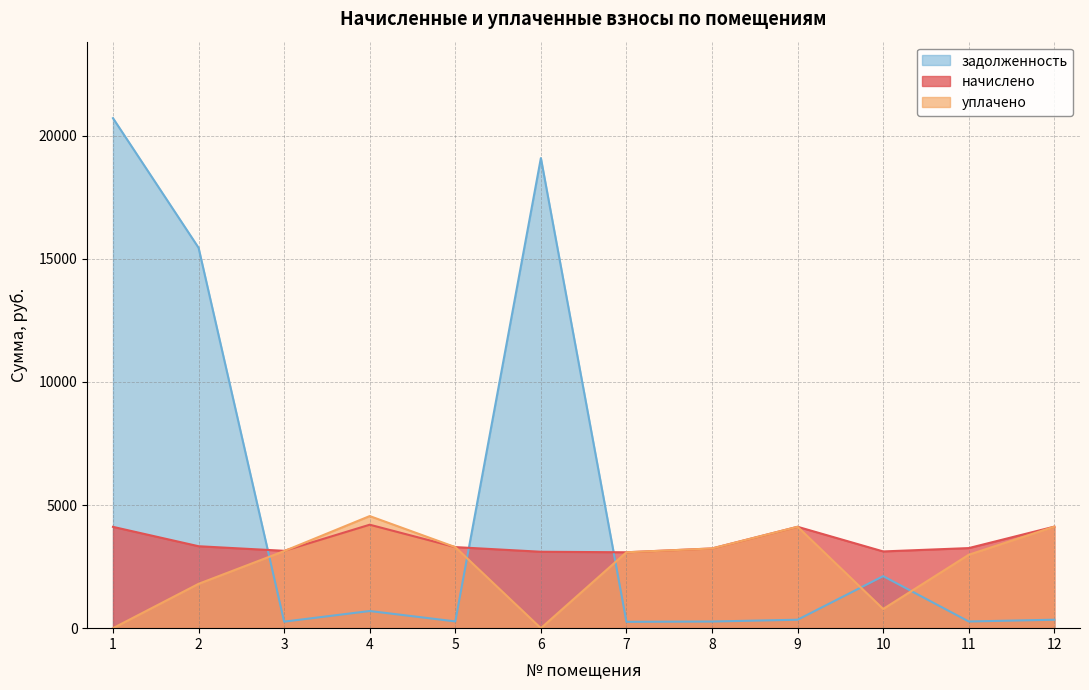

How many interior local peaks does the уплачено series have?

2